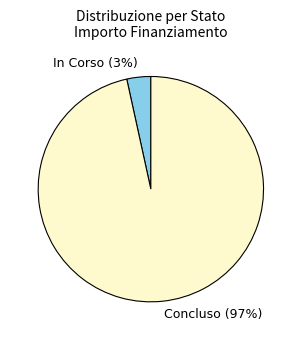

Which has a higher value, In Corso or Concluso?

Concluso